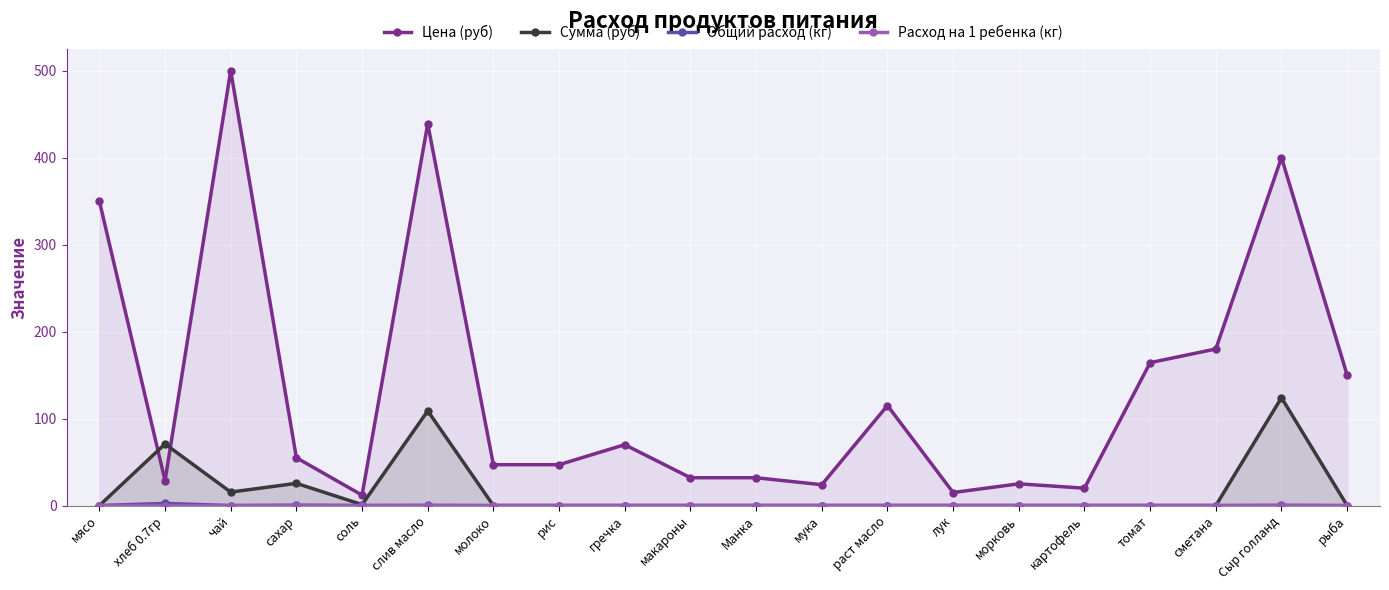

At which category does the chart reach its minimum across all series?

мясо